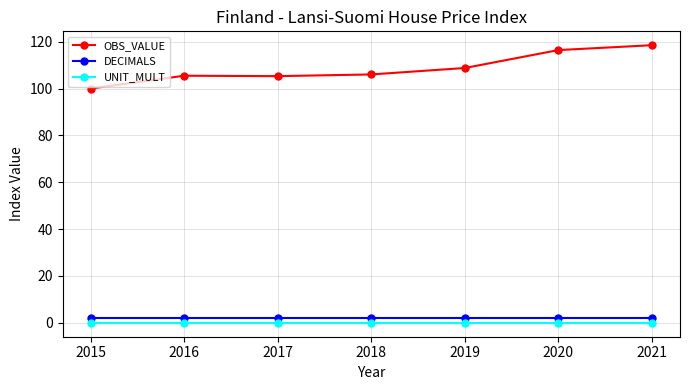

The value of OBS_VALUE at 2015 is 40.1. True or false?

False